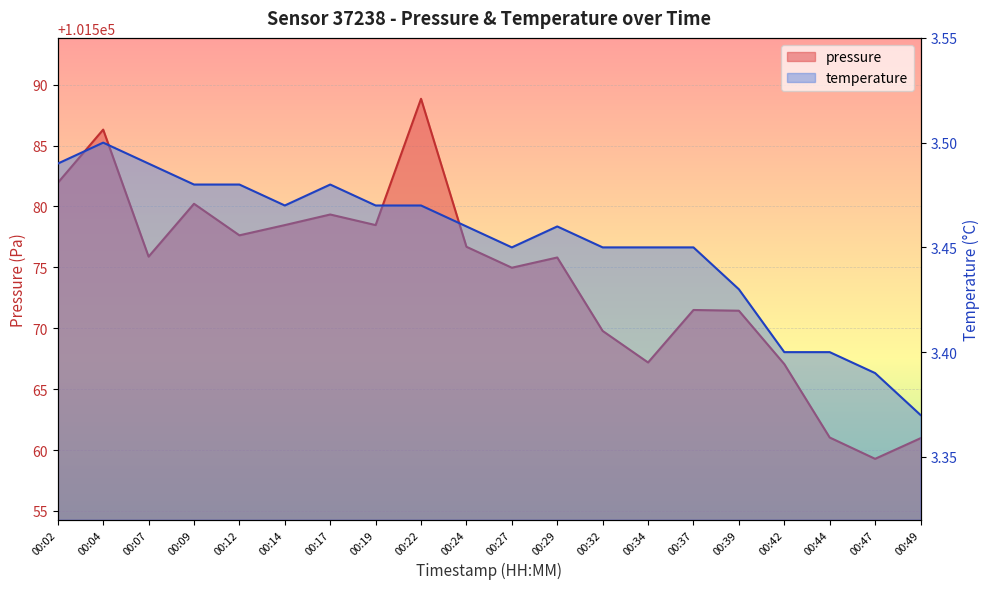

At which label does pressure first exceed 101575?

00:02